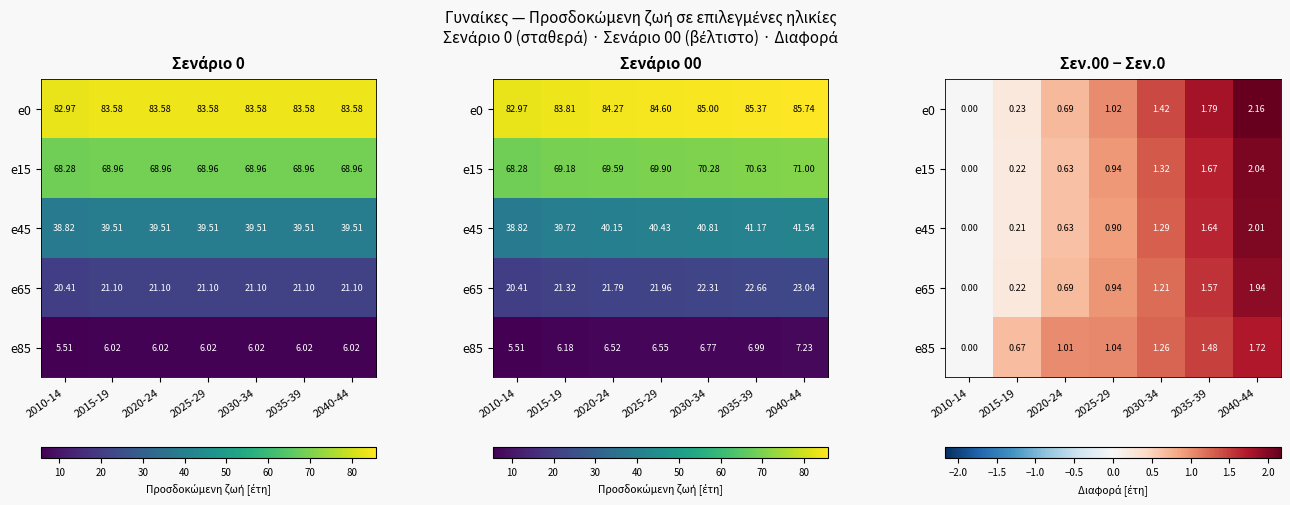

Where does the e85 series first go above 1?

2020-24